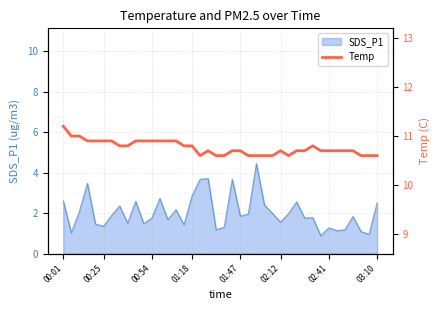

What is the difference between the maximum and minimum values?

0.6